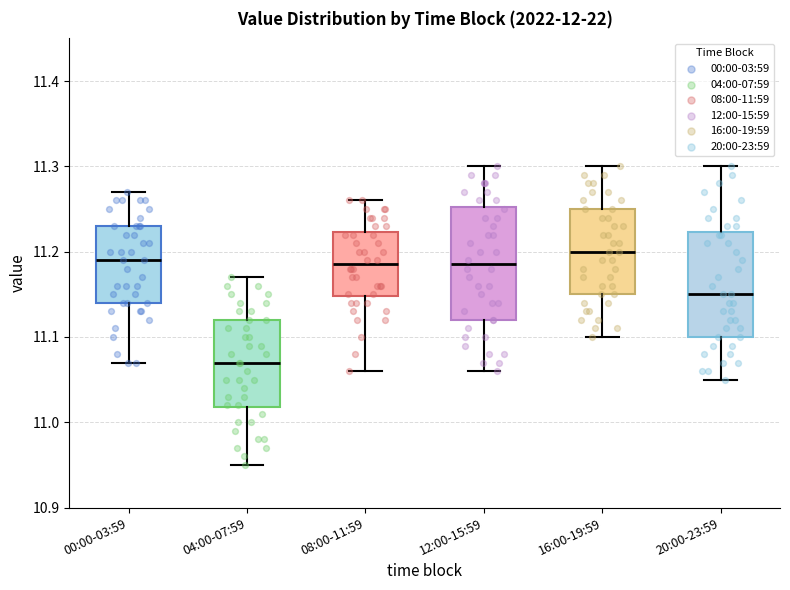

Reading left to right, transcribe this box plot: for each box, give where its median line is, the range the box spans, and where its two whiskers end, as read against the y-axis. The values are not printed on the chart, so give them approximately, as read against the axis.

00:00-03:59: median 11.19, box 11.14 to 11.23, whiskers 11.07 to 11.27
04:00-07:59: median 11.07, box 11.02 to 11.12, whiskers 10.95 to 11.17
08:00-11:59: median 11.19, box 11.15 to 11.22, whiskers 11.06 to 11.26
12:00-15:59: median 11.19, box 11.12 to 11.25, whiskers 11.06 to 11.30
16:00-19:59: median 11.20, box 11.15 to 11.25, whiskers 11.10 to 11.30
20:00-23:59: median 11.15, box 11.10 to 11.22, whiskers 11.05 to 11.30